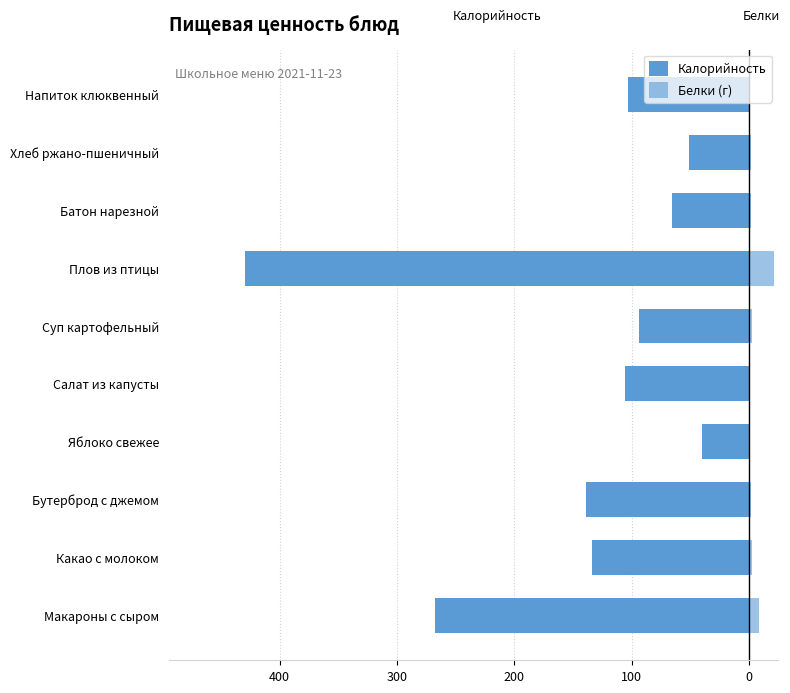

Are the bars horizontal?

Yes